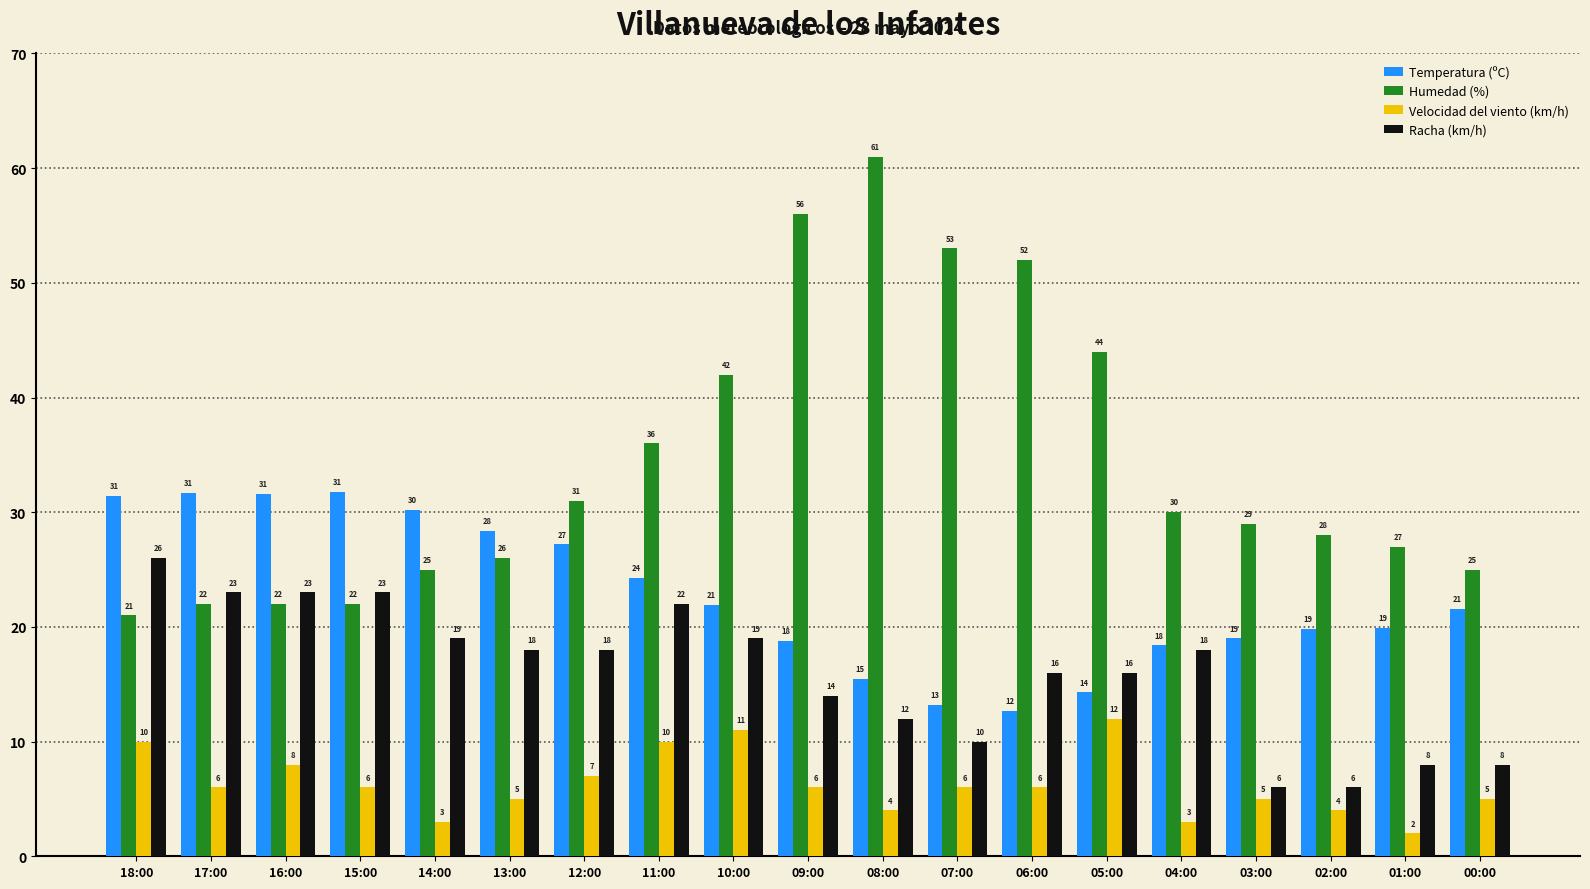

How many bars are there in each group?

4